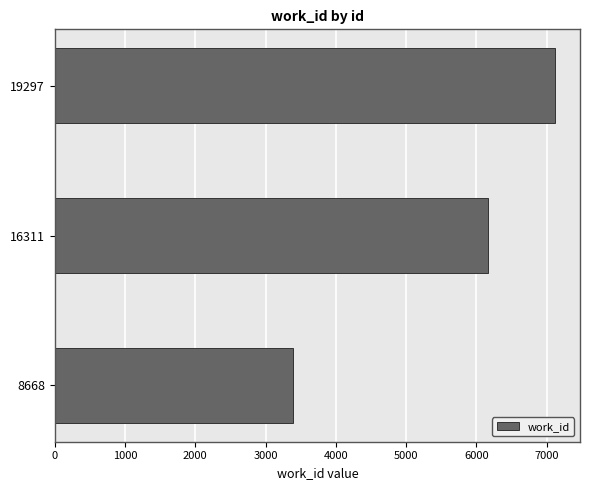

What is the average value?

5557